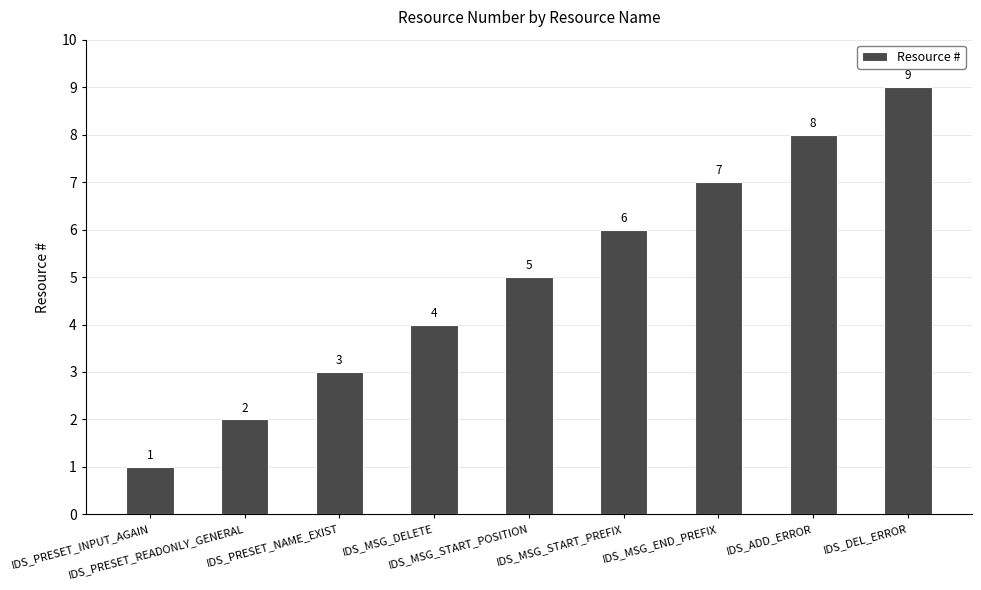

Rank the categories by value from highest to lowest.

IDS_DEL_ERROR, IDS_ADD_ERROR, IDS_MSG_END_PREFIX, IDS_MSG_START_PREFIX, IDS_MSG_START_POSITION, IDS_MSG_DELETE, IDS_PRESET_NAME_EXIST, IDS_PRESET_READONLY_GENERAL, IDS_PRESET_INPUT_AGAIN